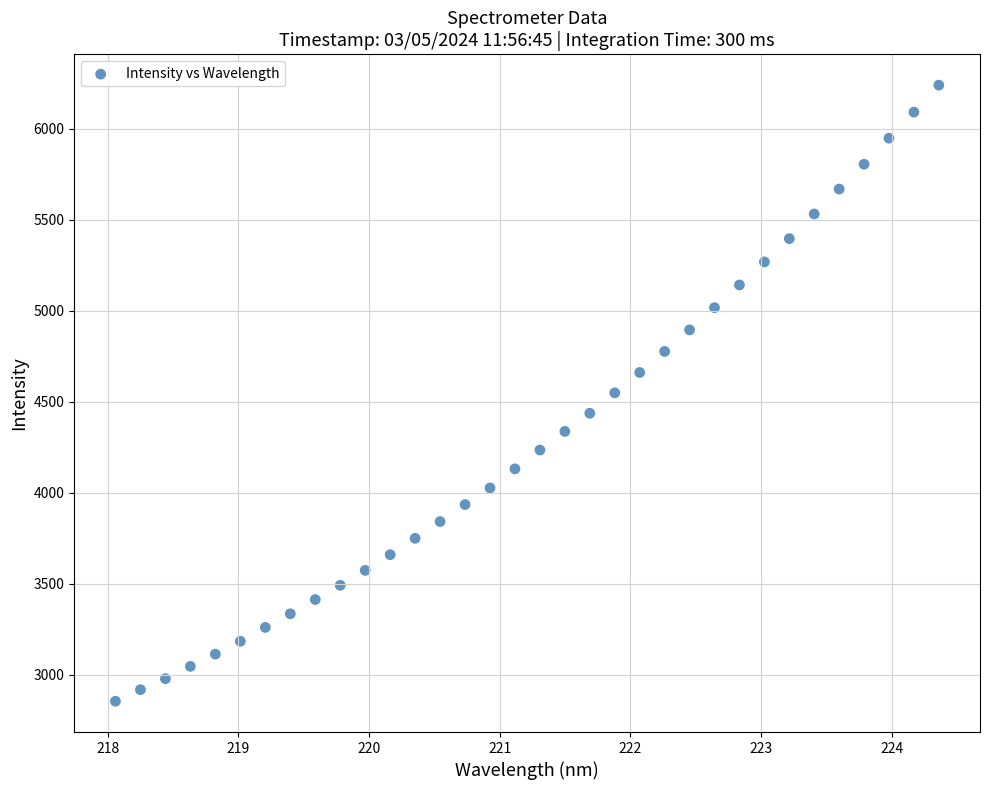

What is the range of Y values (max minus min)?

3386.1